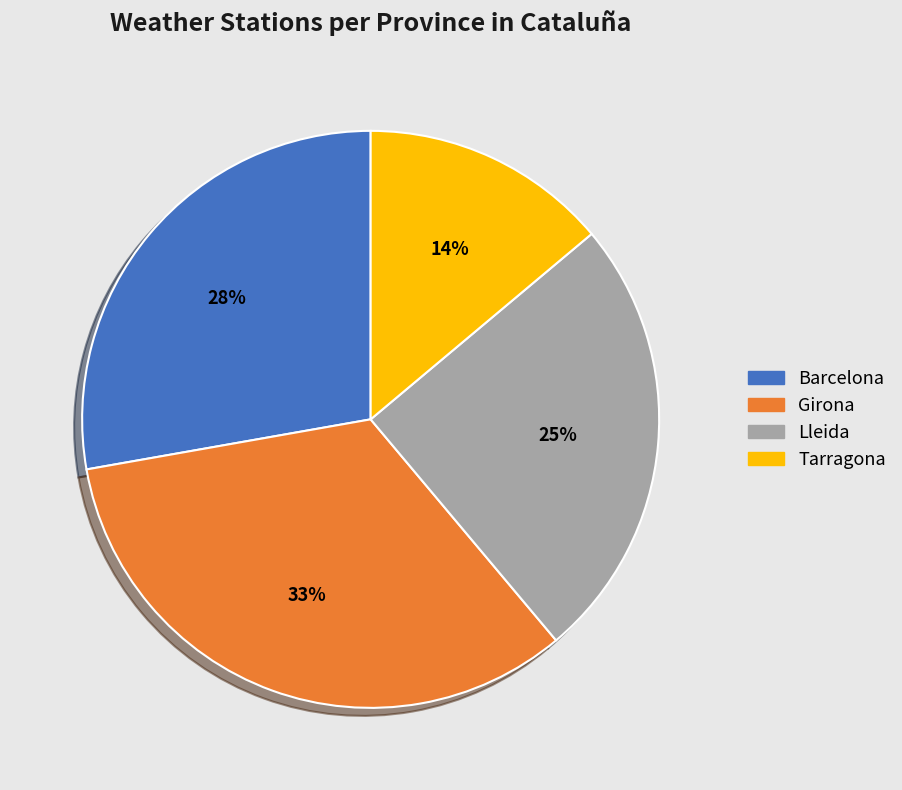

Which slice is the largest?

Girona